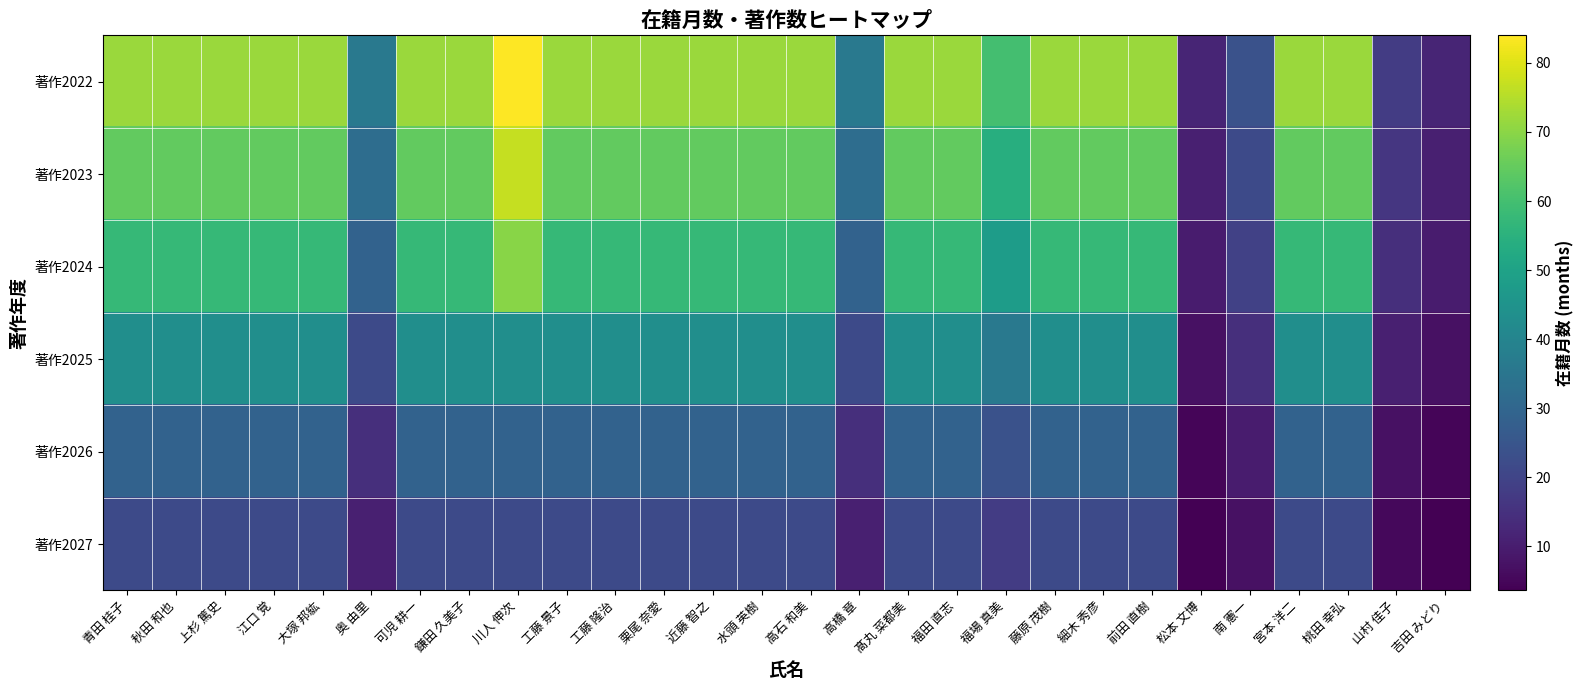

Reading right to left, what are all the values shown in this chart?

著作2022: 吉田 みどり=12.0	山村 佳子=18.0	桃田 幸弘=72.0	宮本 洋二=72.0	南 憲一=24.0	松本 文博=12.0	前田 直樹=72.0	細木 秀彦=72.0	藤原 茂樹=72.0	福場 真美=60.0	福田 直志=72.0	髙丸 菜都美=72.0	高橋 章=36.0	高石 和美=72.0	水頭 英樹=72.0	近藤 智之=72.0	栗尾 奈愛=72.0	工藤 隆治=72.0	工藤 景子=72.0	川人 伸次=84.0	鎌田 久美子=72.0	可児 耕一=72.0	奥 由里=36.0	大塚 邦紘=72.0	江口 覚=72.0	上杉 篤史=72.0	秋田 和也=72.0	青田 桂子=72.0
著作2023: 吉田 みどり=10.8	山村 佳子=16.2	桃田 幸弘=64.8	宮本 洋二=64.8	南 憲一=21.6	松本 文博=10.8	前田 直樹=64.8	細木 秀彦=64.8	藤原 茂樹=64.8	福場 真美=54.0	福田 直志=64.8	髙丸 菜都美=64.8	高橋 章=32.4	高石 和美=64.8	水頭 英樹=64.8	近藤 智之=64.8	栗尾 奈愛=64.8	工藤 隆治=64.8	工藤 景子=64.8	川人 伸次=76.8	鎌田 久美子=64.8	可児 耕一=64.8	奥 由里=32.4	大塚 邦紘=64.8	江口 覚=64.8	上杉 篤史=64.8	秋田 和也=64.8	青田 桂子=64.8
著作2024: 吉田 みどり=9.6	山村 佳子=14.4	桃田 幸弘=57.6	宮本 洋二=57.6	南 憲一=19.2	松本 文博=9.6	前田 直樹=57.6	細木 秀彦=57.6	藤原 茂樹=57.6	福場 真美=48.0	福田 直志=57.6	髙丸 菜都美=57.6	高橋 章=28.8	高石 和美=57.6	水頭 英樹=57.6	近藤 智之=57.6	栗尾 奈愛=57.6	工藤 隆治=57.6	工藤 景子=57.6	川人 伸次=69.6	鎌田 久美子=57.6	可児 耕一=57.6	奥 由里=28.8	大塚 邦紘=57.6	江口 覚=57.6	上杉 篤史=57.6	秋田 和也=57.6	青田 桂子=57.6
著作2025: 吉田 みどり=7.2	山村 佳子=10.8	桃田 幸弘=43.2	宮本 洋二=43.2	南 憲一=14.4	松本 文博=7.2	前田 直樹=43.2	細木 秀彦=43.2	藤原 茂樹=43.2	福場 真美=36.0	福田 直志=43.2	髙丸 菜都美=43.2	高橋 章=21.6	高石 和美=43.2	水頭 英樹=43.2	近藤 智之=43.2	栗尾 奈愛=43.2	工藤 隆治=43.2	工藤 景子=43.2	川人 伸次=43.2	鎌田 久美子=43.2	可児 耕一=43.2	奥 由里=21.6	大塚 邦紘=43.2	江口 覚=43.2	上杉 篤史=43.2	秋田 和也=43.2	青田 桂子=43.2
著作2026: 吉田 みどり=4.8	山村 佳子=7.2	桃田 幸弘=28.8	宮本 洋二=28.8	南 憲一=9.6	松本 文博=4.8	前田 直樹=28.8	細木 秀彦=28.8	藤原 茂樹=28.8	福場 真美=24.0	福田 直志=28.8	髙丸 菜都美=28.8	高橋 章=14.4	高石 和美=28.8	水頭 英樹=28.8	近藤 智之=28.8	栗尾 奈愛=28.8	工藤 隆治=28.8	工藤 景子=28.8	川人 伸次=28.8	鎌田 久美子=28.8	可児 耕一=28.8	奥 由里=14.4	大塚 邦紘=28.8	江口 覚=28.8	上杉 篤史=28.8	秋田 和也=28.8	青田 桂子=28.8
著作2027: 吉田 みどり=3.6	山村 佳子=5.4	桃田 幸弘=21.6	宮本 洋二=21.6	南 憲一=7.2	松本 文博=3.6	前田 直樹=21.6	細木 秀彦=21.6	藤原 茂樹=21.6	福場 真美=18.0	福田 直志=21.6	髙丸 菜都美=21.6	高橋 章=10.8	高石 和美=21.6	水頭 英樹=21.6	近藤 智之=21.6	栗尾 奈愛=21.6	工藤 隆治=21.6	工藤 景子=21.6	川人 伸次=21.6	鎌田 久美子=21.6	可児 耕一=21.6	奥 由里=10.8	大塚 邦紘=21.6	江口 覚=21.6	上杉 篤史=21.6	秋田 和也=21.6	青田 桂子=21.6